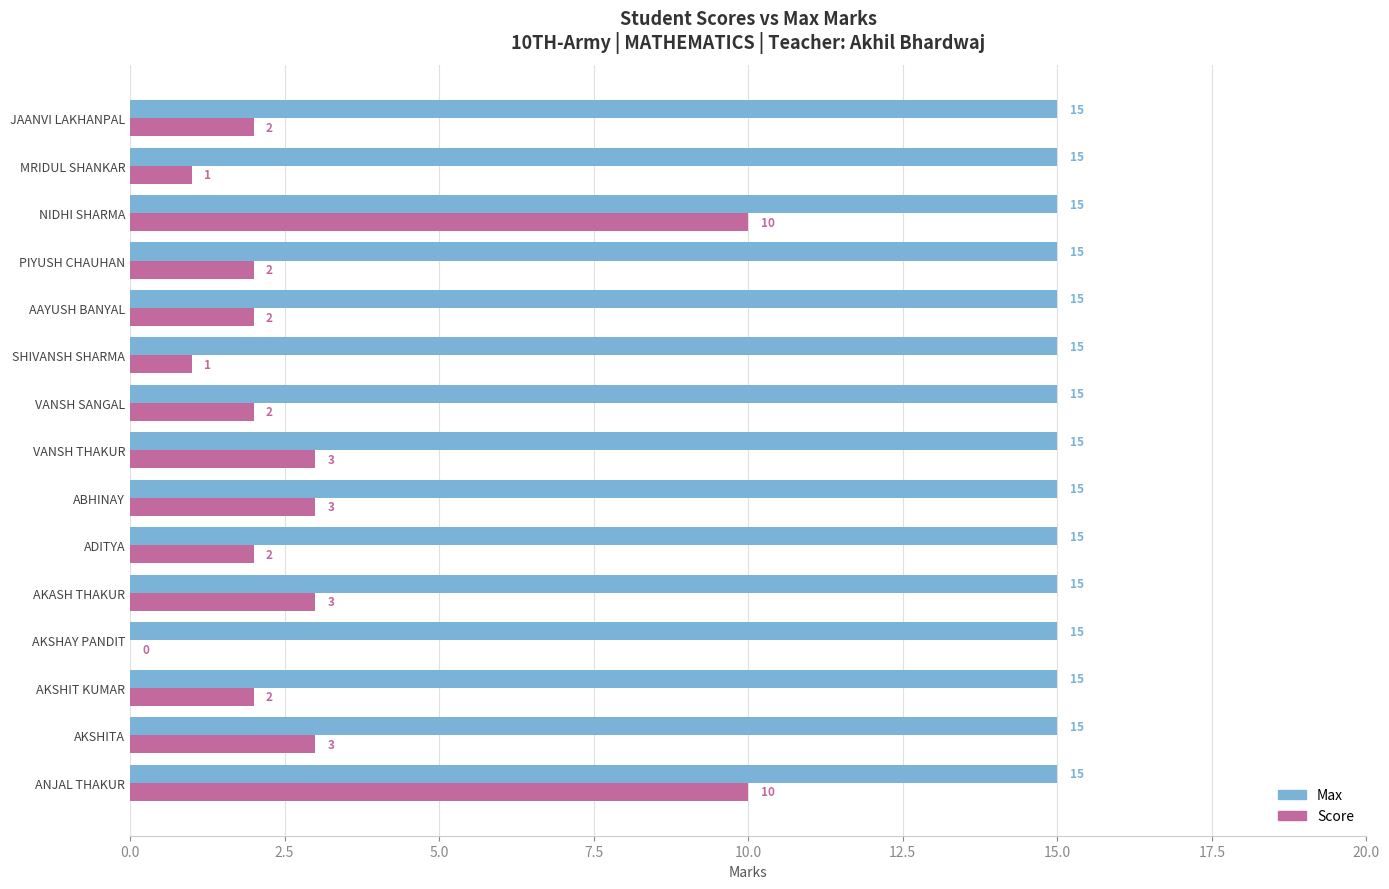

Which series has the largest range (max minus min)?

Score